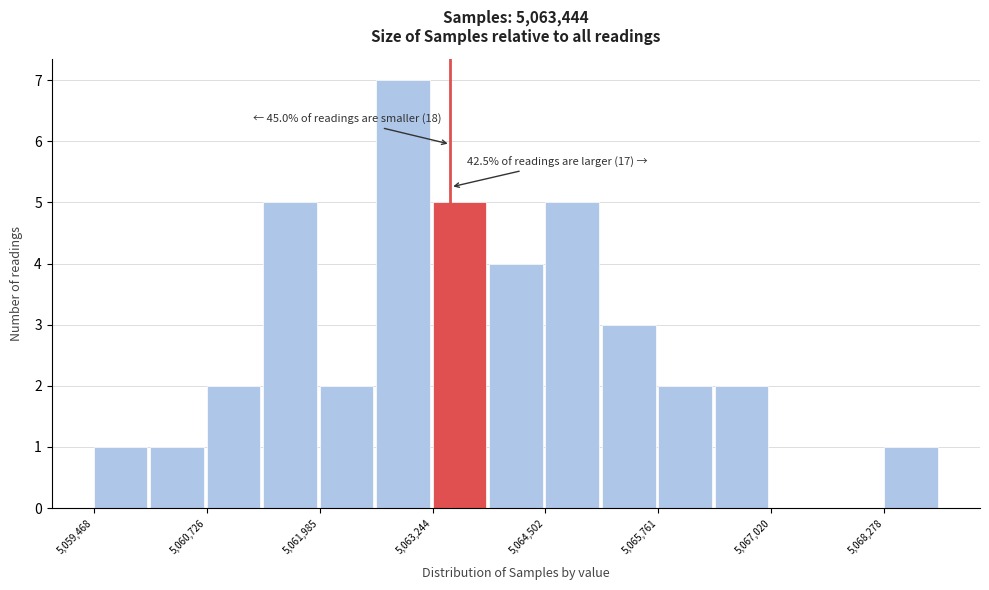

Read against the x-axis, roughly where is the centre of the tallest bar?

5063000